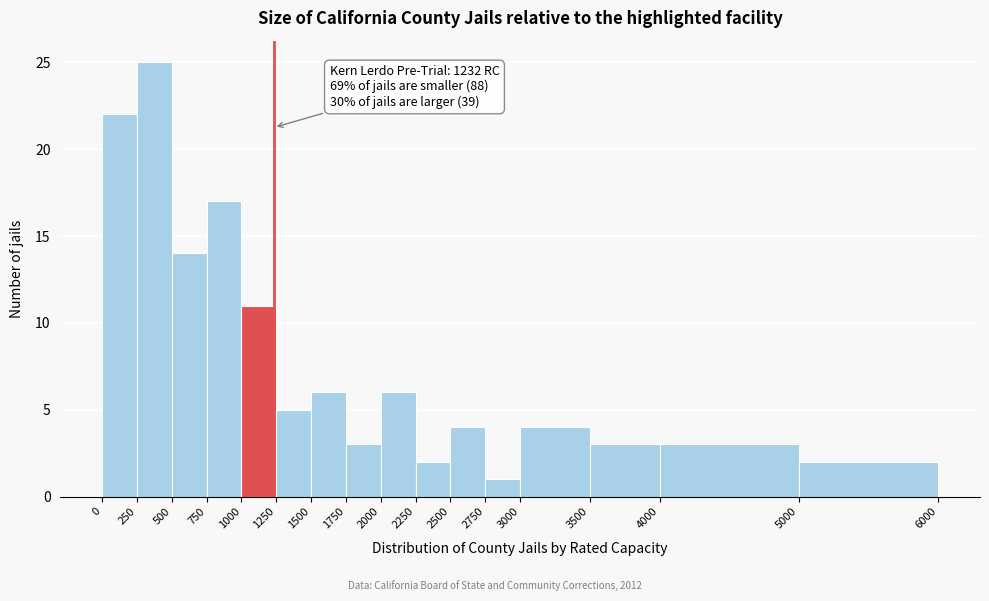

Over which range of the x-axis is the bar tallest?

250 to 500